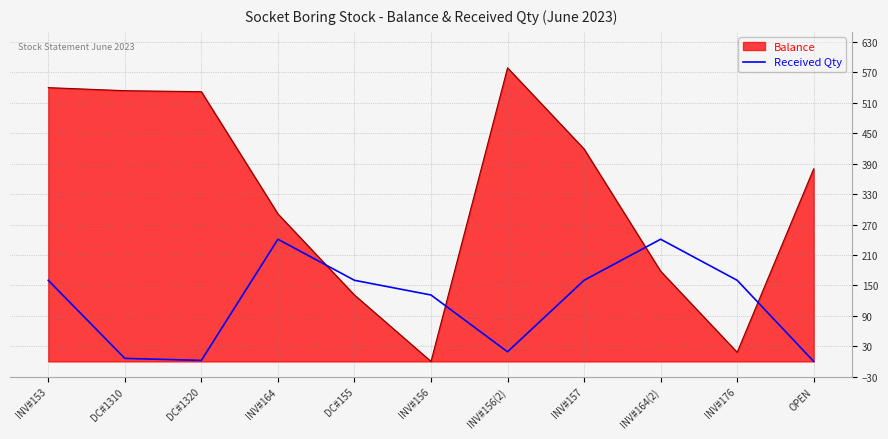

At which label is Received Qty closest to 120?

INV#156